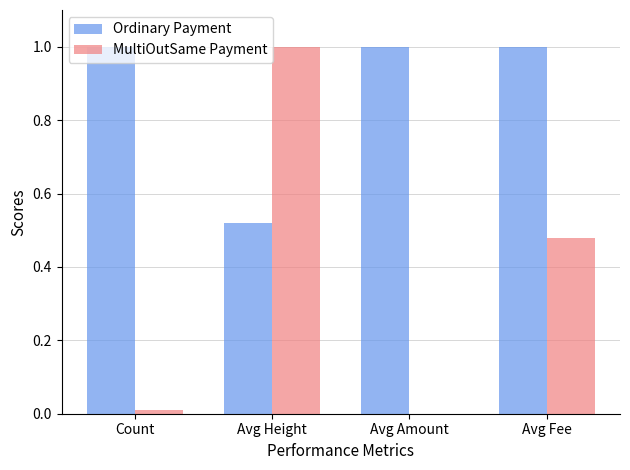

How many Ordinary Payment values are between 1 and 2?

3